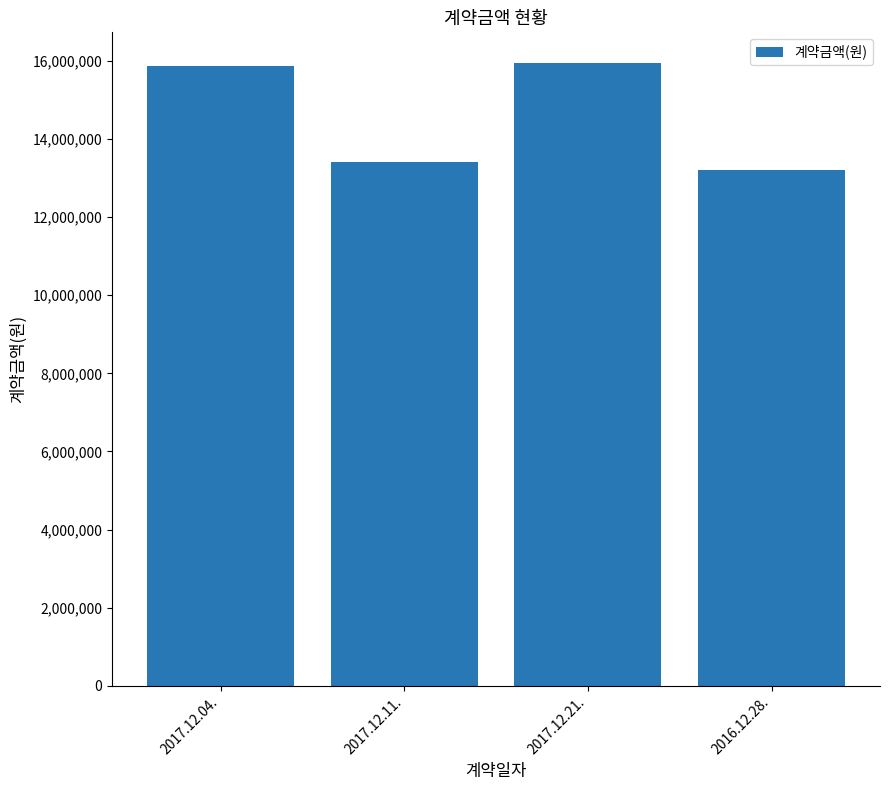

What is the label of the 3rd bar from the left?

2017.12.21.